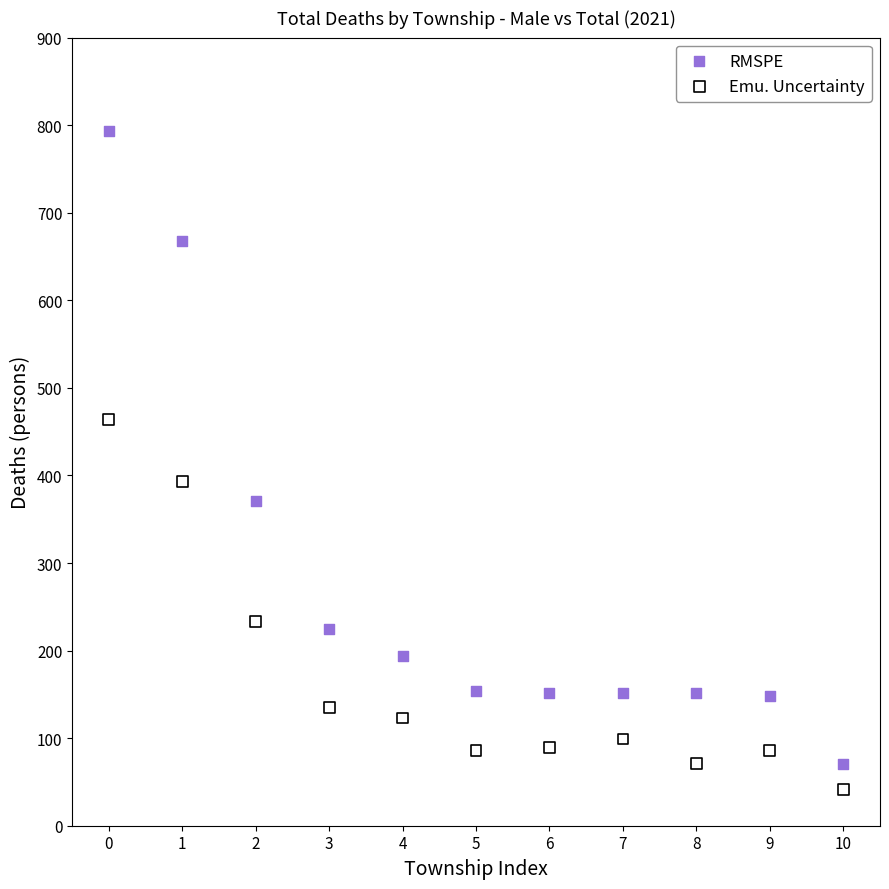

Which series contains the highest Y value?

RMSPE